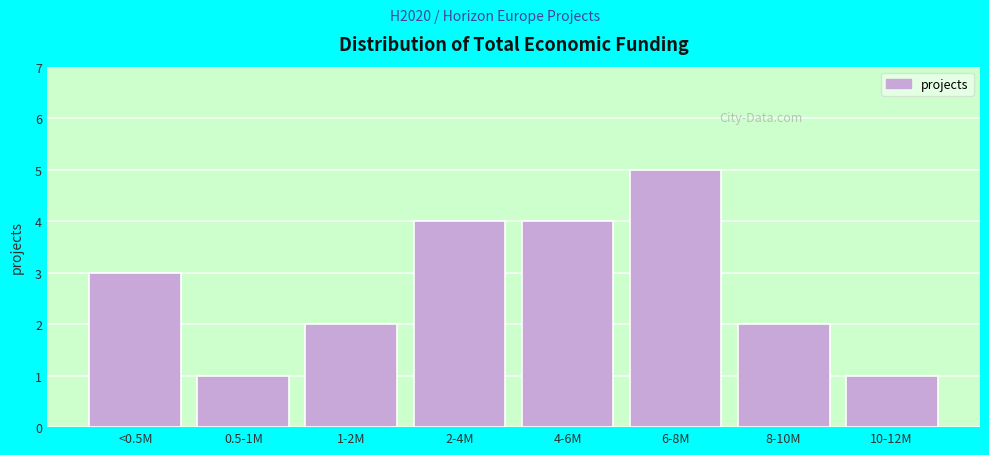

Reading right to left, list all the values displayed in this chart.

1	2	5	4	4	2	1	3